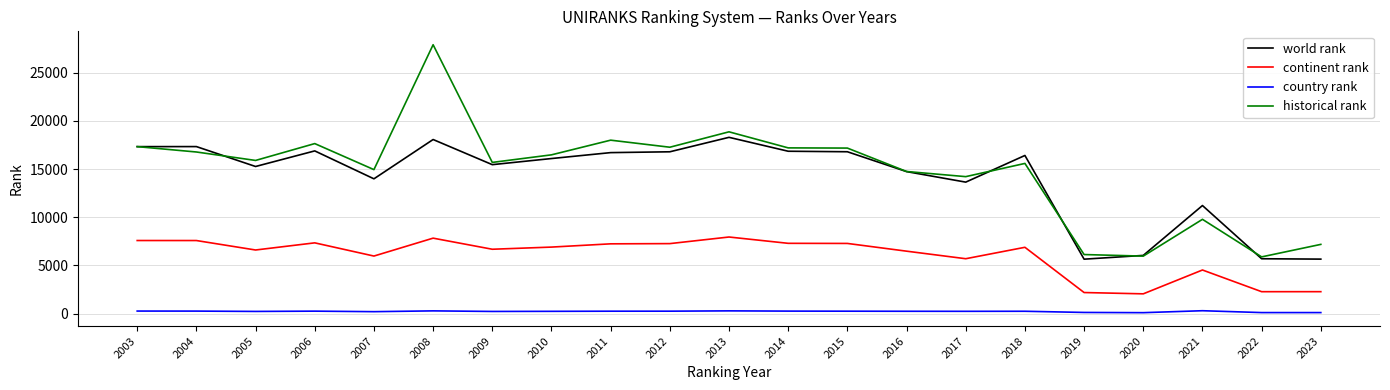

What are all the series names shown in the legend?

world rank, continent rank, country rank, historical rank